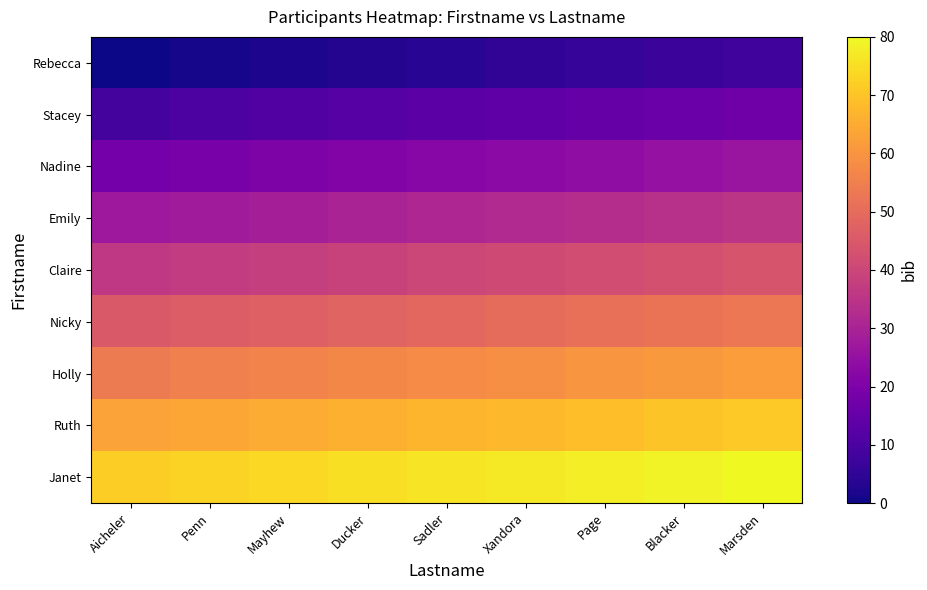

Reading right to left, list all the values displayed in this chart.

Rebecca: Marsden=8	Blacker=7	Page=6	Xandora=5	Sadler=4	Ducker=3	Mayhew=2	Penn=1	Aicheler=0
Stacey: Marsden=17	Blacker=16	Page=15	Xandora=14	Sadler=13	Ducker=12	Mayhew=11	Penn=10	Aicheler=9
Nadine: Marsden=26	Blacker=25	Page=24	Xandora=23	Sadler=22	Ducker=21	Mayhew=20	Penn=19	Aicheler=18
Emily: Marsden=35	Blacker=34	Page=33	Xandora=32	Sadler=31	Ducker=30	Mayhew=29	Penn=28	Aicheler=27
Claire: Marsden=44	Blacker=43	Page=42	Xandora=41	Sadler=40	Ducker=39	Mayhew=38	Penn=37	Aicheler=36
Nicky: Marsden=53	Blacker=52	Page=51	Xandora=50	Sadler=49	Ducker=48	Mayhew=47	Penn=46	Aicheler=45
Holly: Marsden=62	Blacker=61	Page=60	Xandora=59	Sadler=58	Ducker=57	Mayhew=56	Penn=55	Aicheler=54
Ruth: Marsden=71	Blacker=70	Page=69	Xandora=68	Sadler=67	Ducker=66	Mayhew=65	Penn=64	Aicheler=63
Janet: Marsden=80	Blacker=79	Page=78	Xandora=77	Sadler=76	Ducker=75	Mayhew=74	Penn=73	Aicheler=72